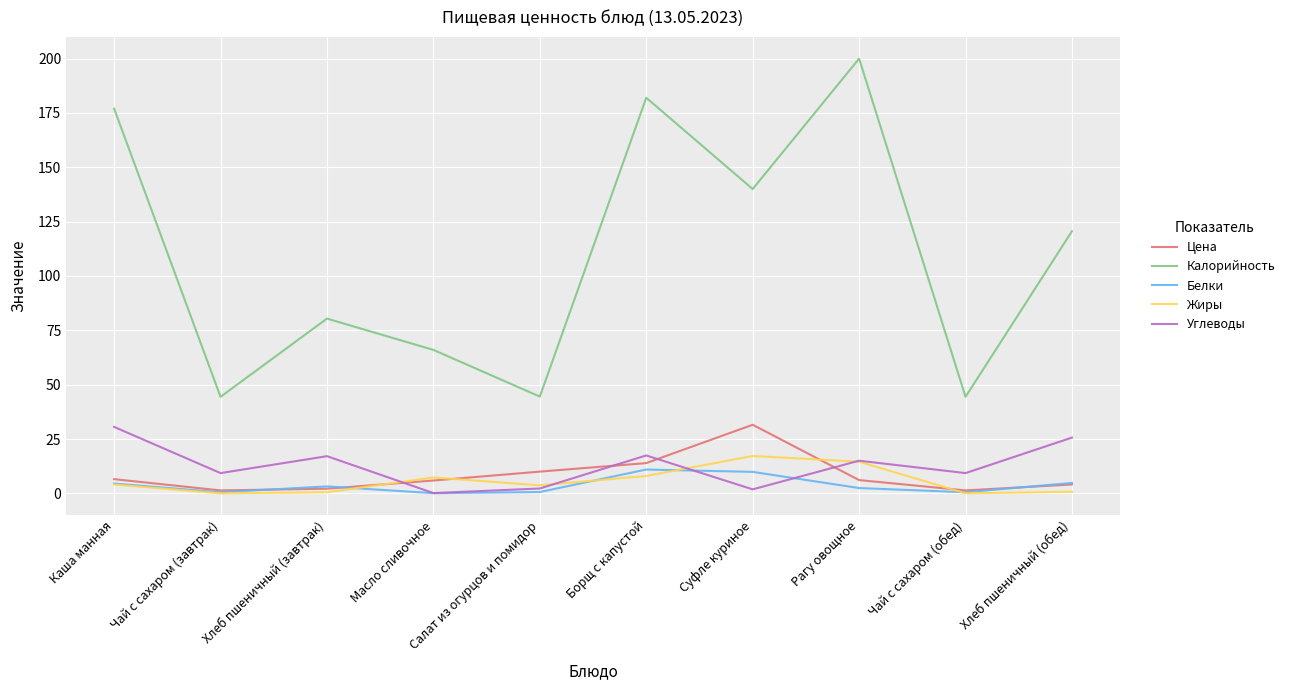

Which series has the largest range (max minus min)?

Калорийность